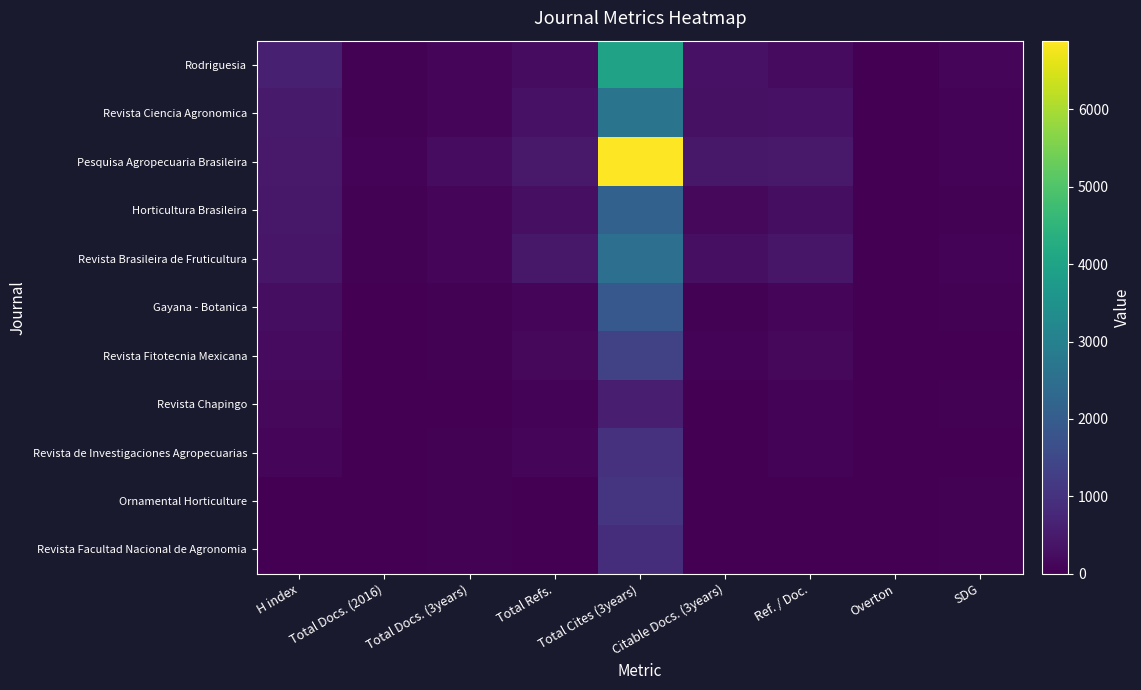

What is the spread (max minus min) of values at Citable Docs. (3years)?

441